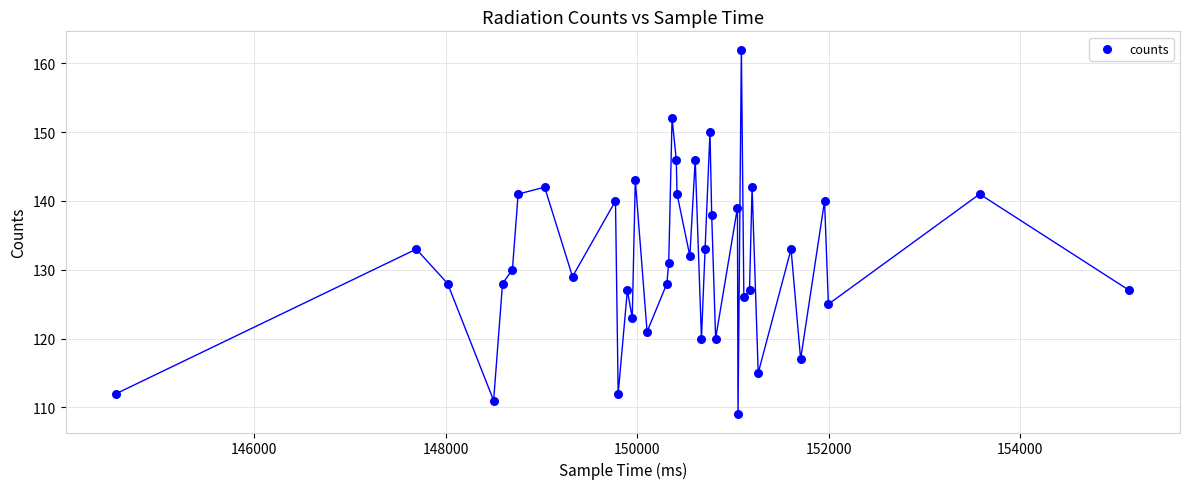

What is the range of Y values (max minus min)?

53